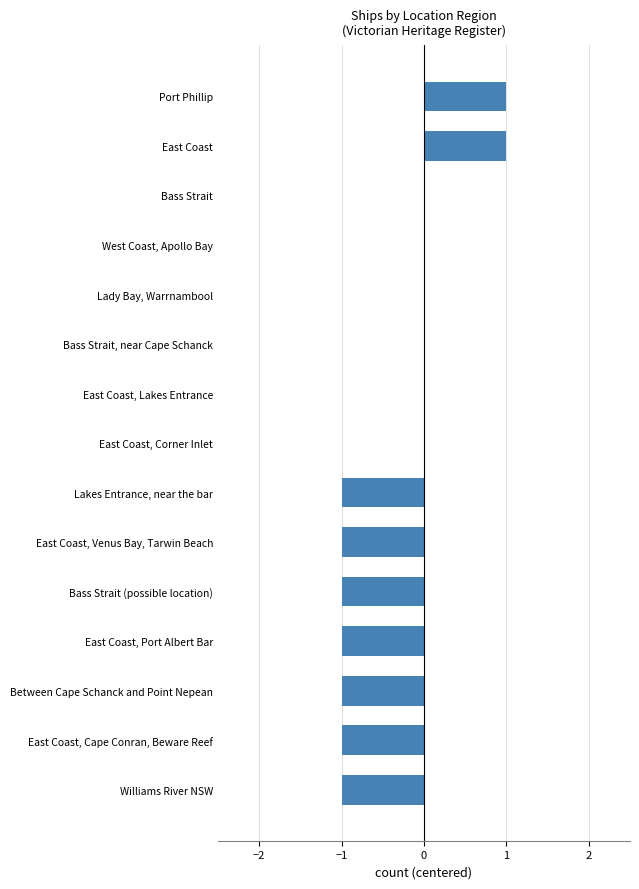

What is the sum of all values?

-5